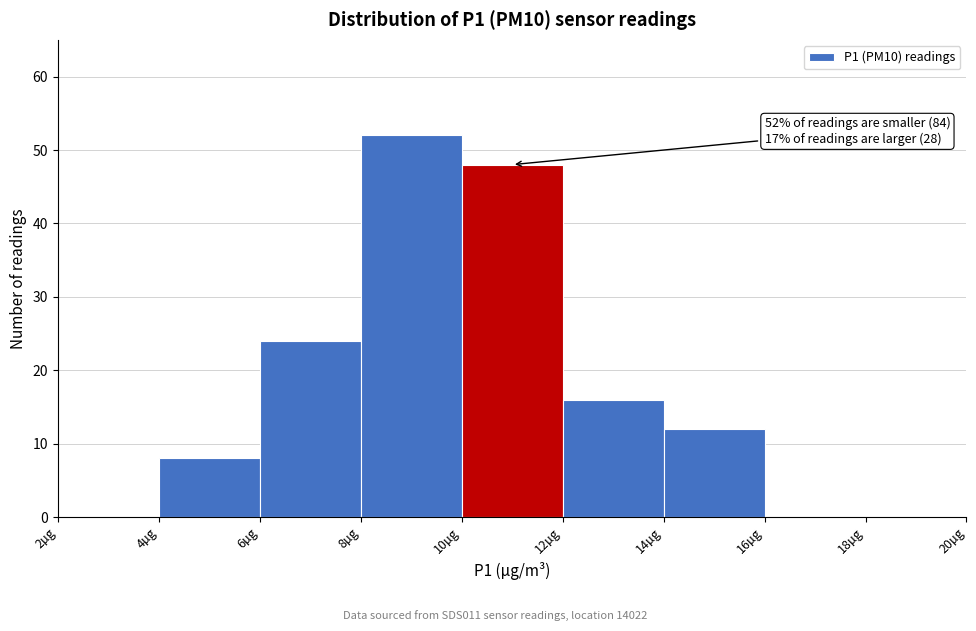

Which range on the x-axis has the tallest bar?

8 to 10